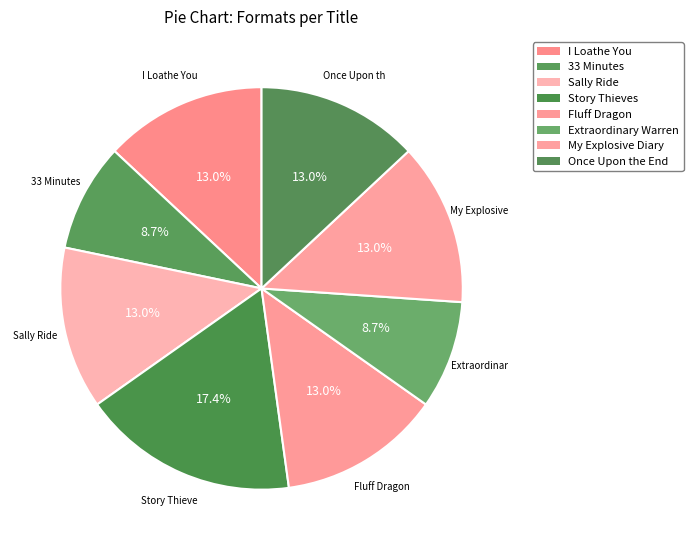

What is the largest slice in the pie chart?

Story Thieves